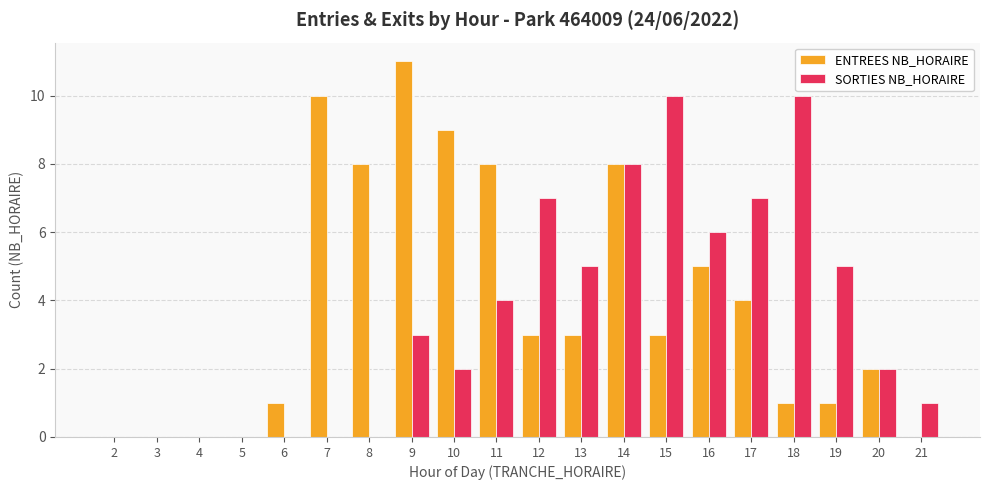

What is the sum of all SORTIES NB_HORAIRE values?

70